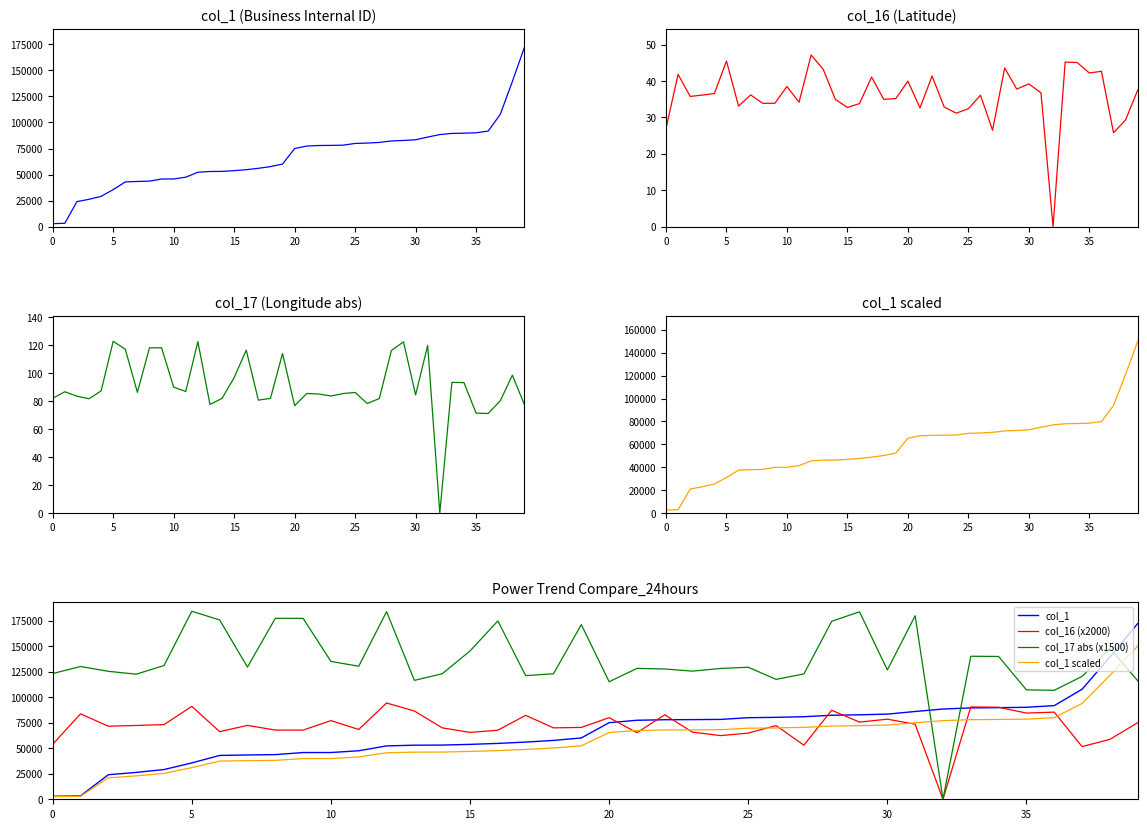

List the series in order of their peak value, highest first.

col_1, col_17, col_16